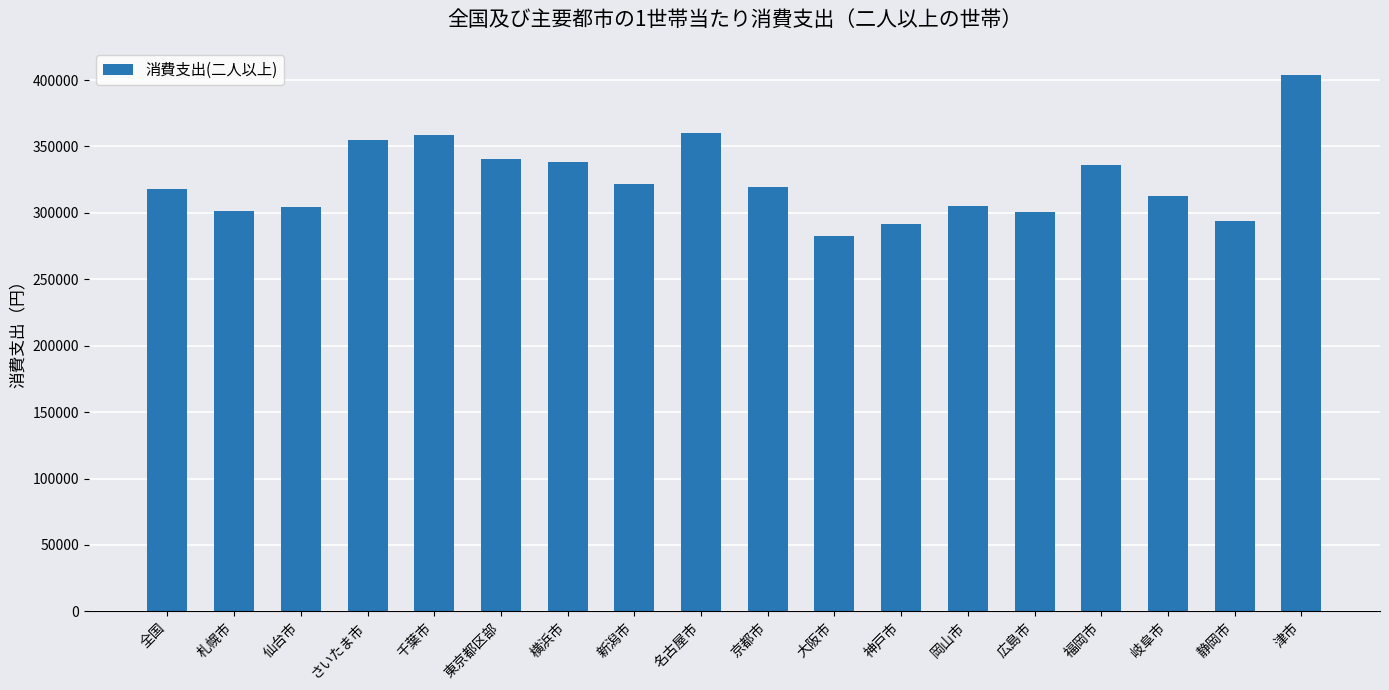

What is the change in value from 札幌市 to 神戸市?

-9908